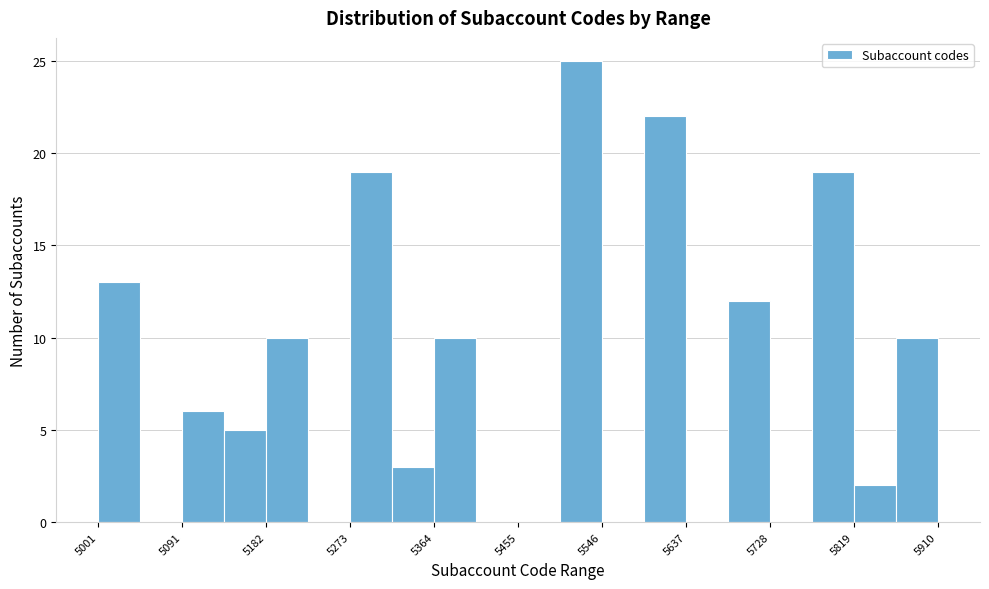

Reading left to right, transcribe this chart: for each bar, give the range it covers on the x-axis and its height. Neither the bar edges nor the heights are printed on the chart, so give them approximately, as read against the axes.

5000 to 5050: 13
5050 to 5090: 0
5090 to 5140: 6
5140 to 5180: 5
5180 to 5230: 10
5230 to 5270: 0
5270 to 5320: 19
5320 to 5360: 3
5360 to 5410: 10
5410 to 5460: 0
5460 to 5500: 0
5500 to 5550: 25
5550 to 5590: 0
5590 to 5640: 22
5640 to 5680: 0
5680 to 5730: 12
5730 to 5770: 0
5770 to 5820: 19
5820 to 5860: 2
5860 to 5910: 10